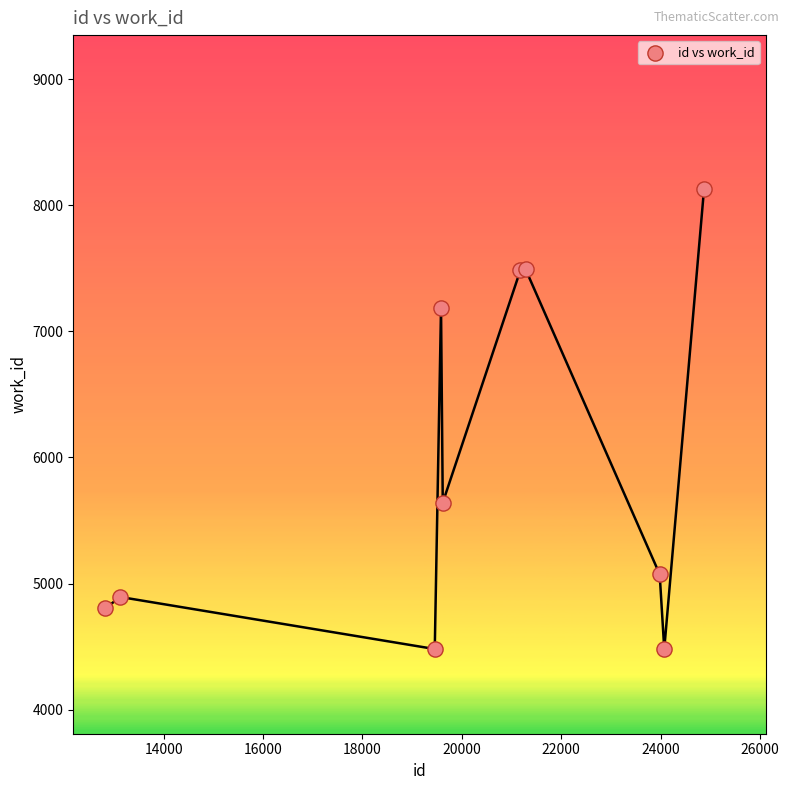

What Y value in the scatter plot is closest to 6306?

5642